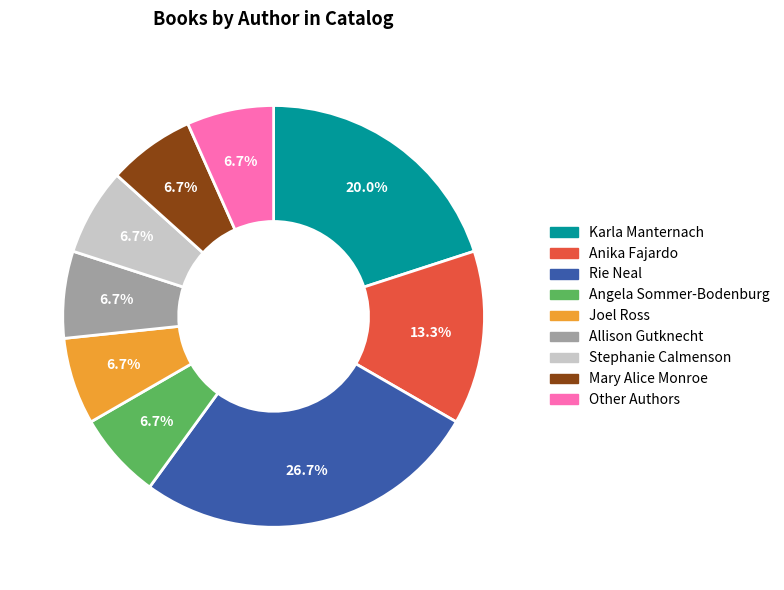

Does Allison Gutknecht represent more than half of the total?

No